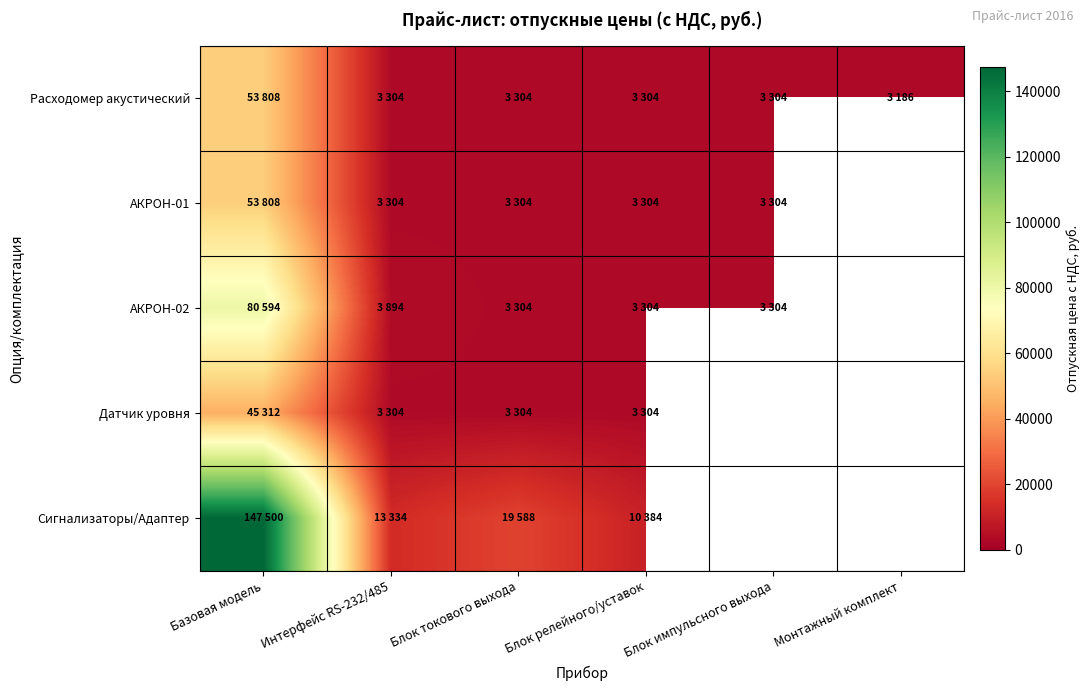

Which series has the widest spread of values?

Сигнализаторы/Адаптер